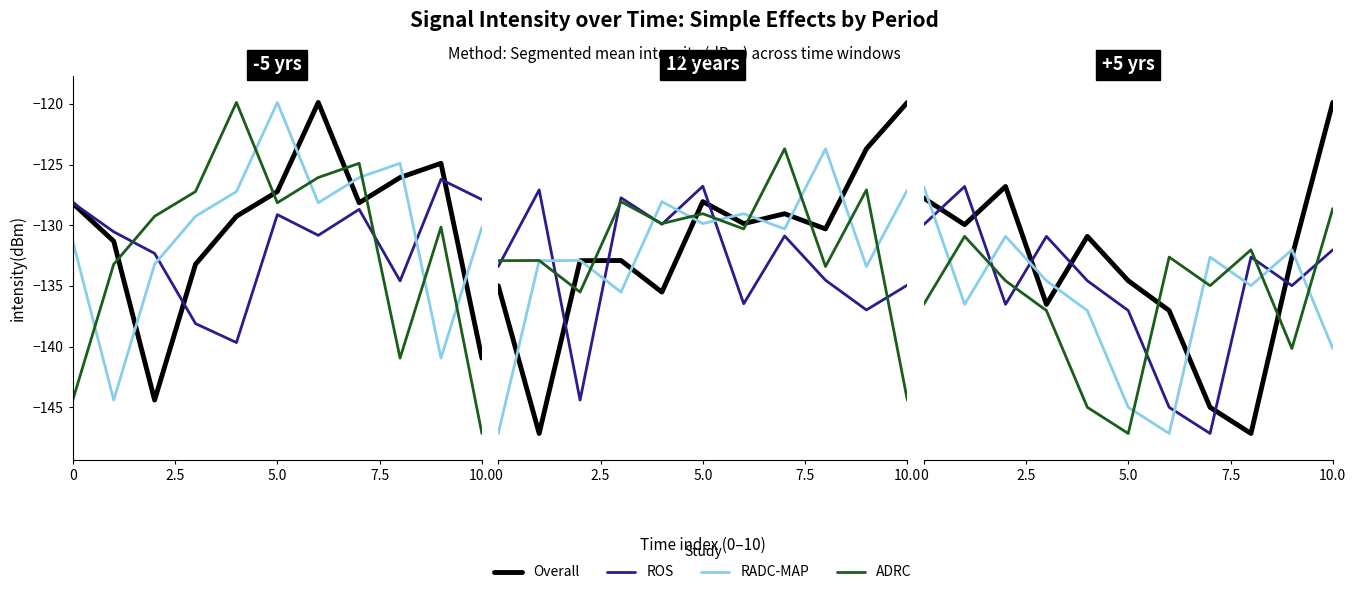

The value of RADC-MAP at 5.0 is -63.7. True or false?

False